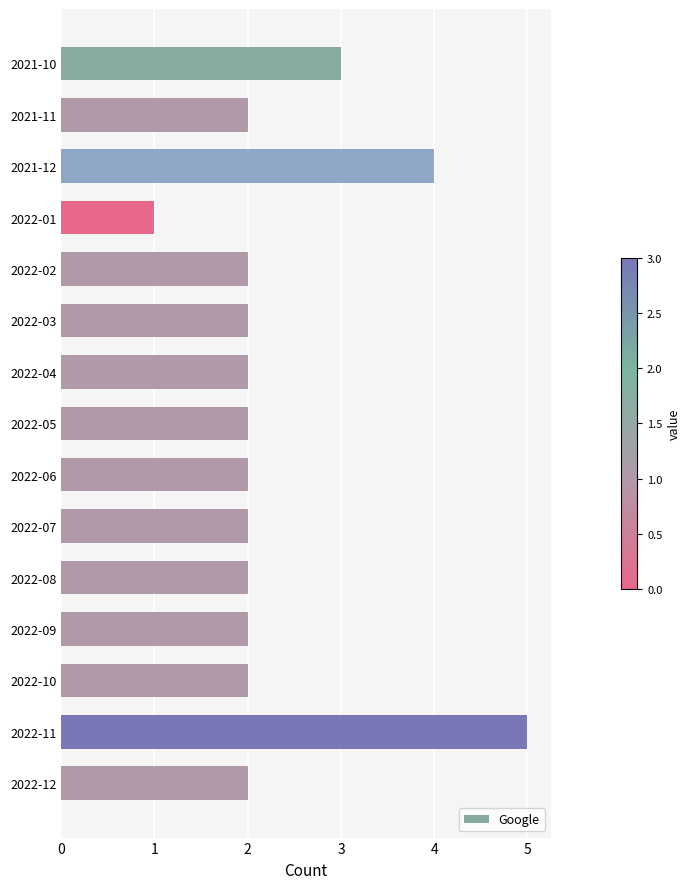

Reading top to bottom, what are all the values shown in this chart?

2021-10=3	2021-11=2	2021-12=4	2022-01=1	2022-02=2	2022-03=2	2022-04=2	2022-05=2	2022-06=2	2022-07=2	2022-08=2	2022-09=2	2022-10=2	2022-11=5	2022-12=2